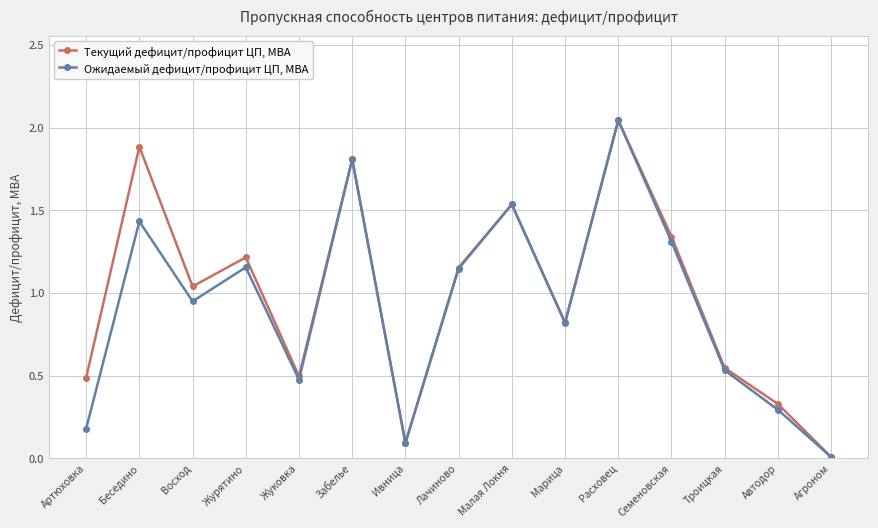

At which category is the sum across all series the highest?

Расховец